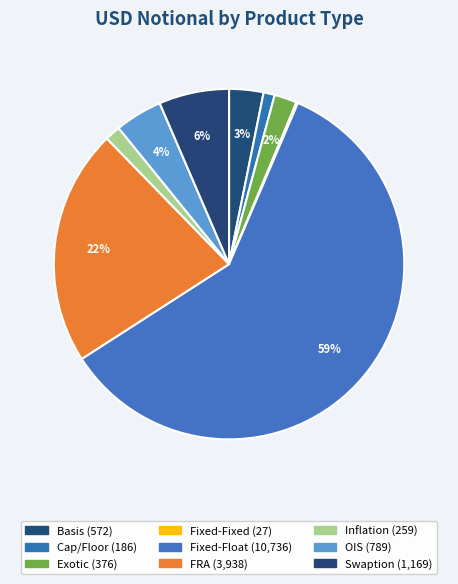

To the nearest percent, what is the average slice percentage?

11%